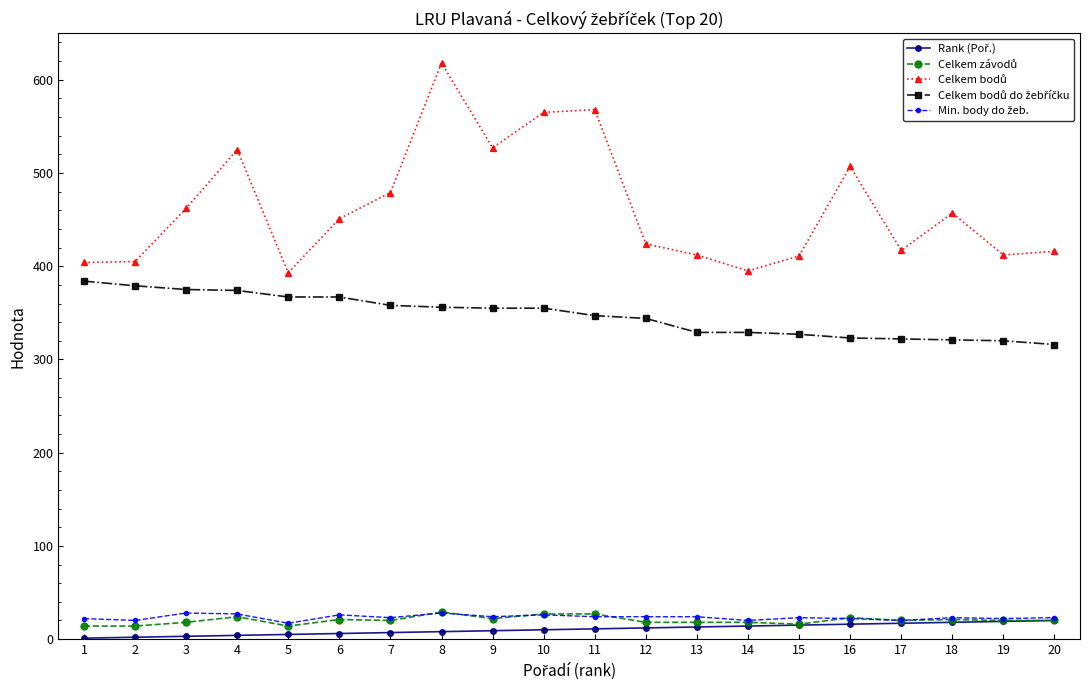

At how many categories does at least one series exceed 500?

6